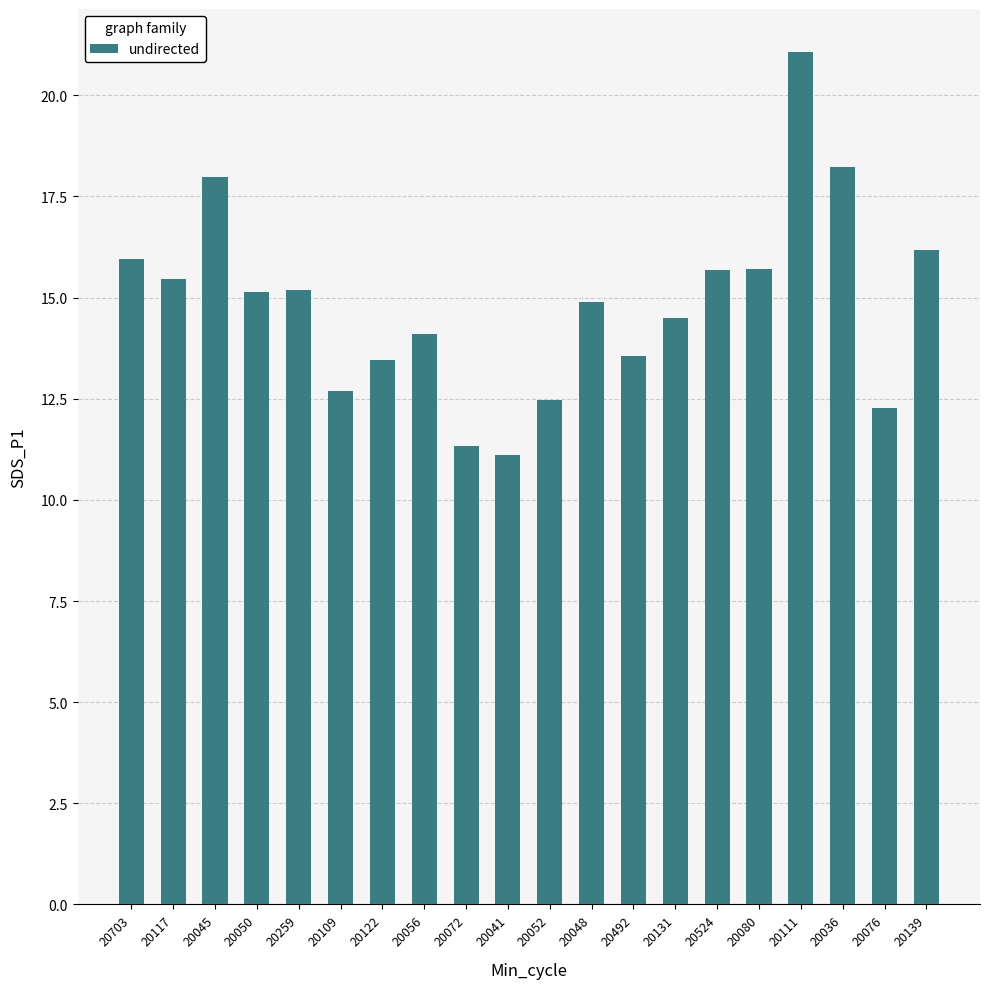

The value at 20122 is 13.4. True or false?

True